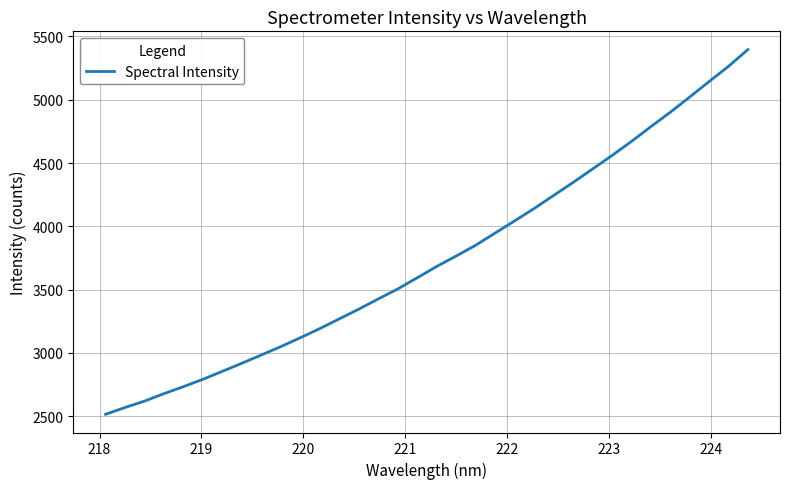

What is the maximum value shown in the chart?

5396.1